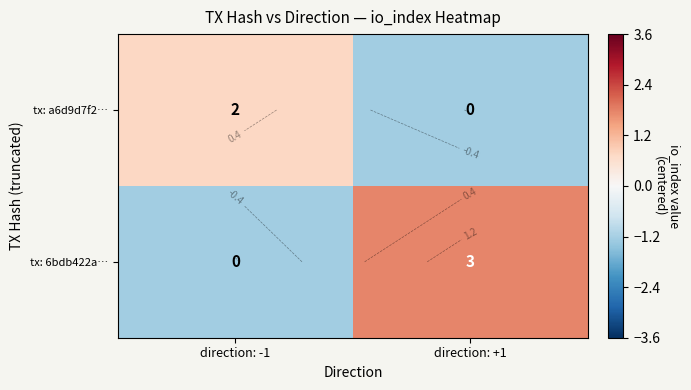

Rank the series at direction: +1 from lowest to highest value.

tx: a6d9d7f2…, tx: 6bdb422a…